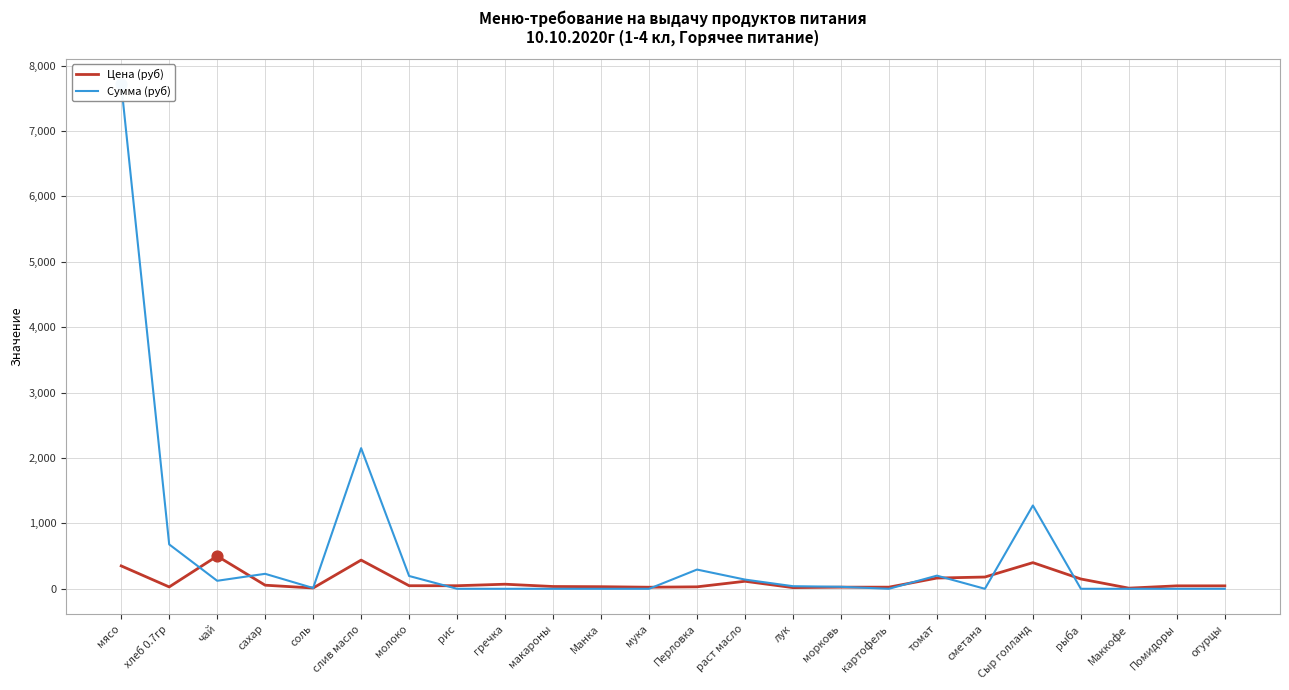

Which series reaches the minimum Y coordinate?

Сумма (руб)